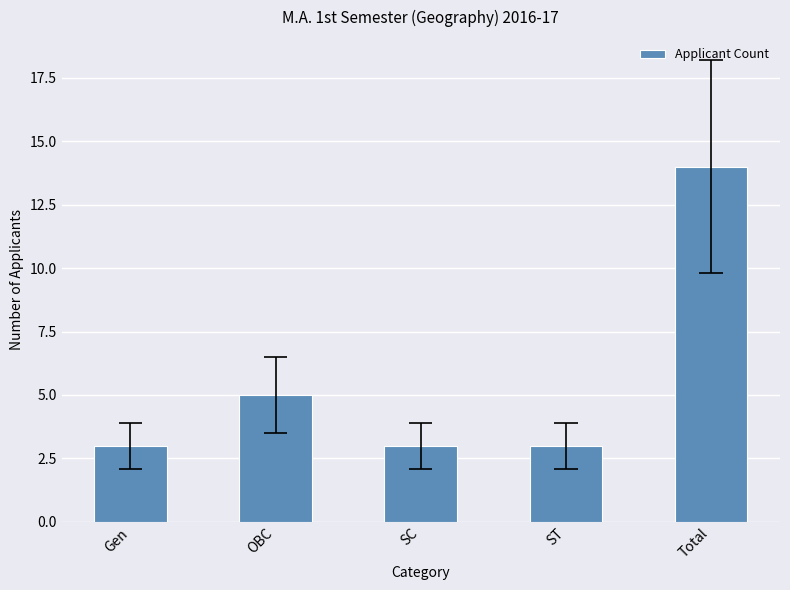

Which label corresponds to the largest value in the chart?

Total